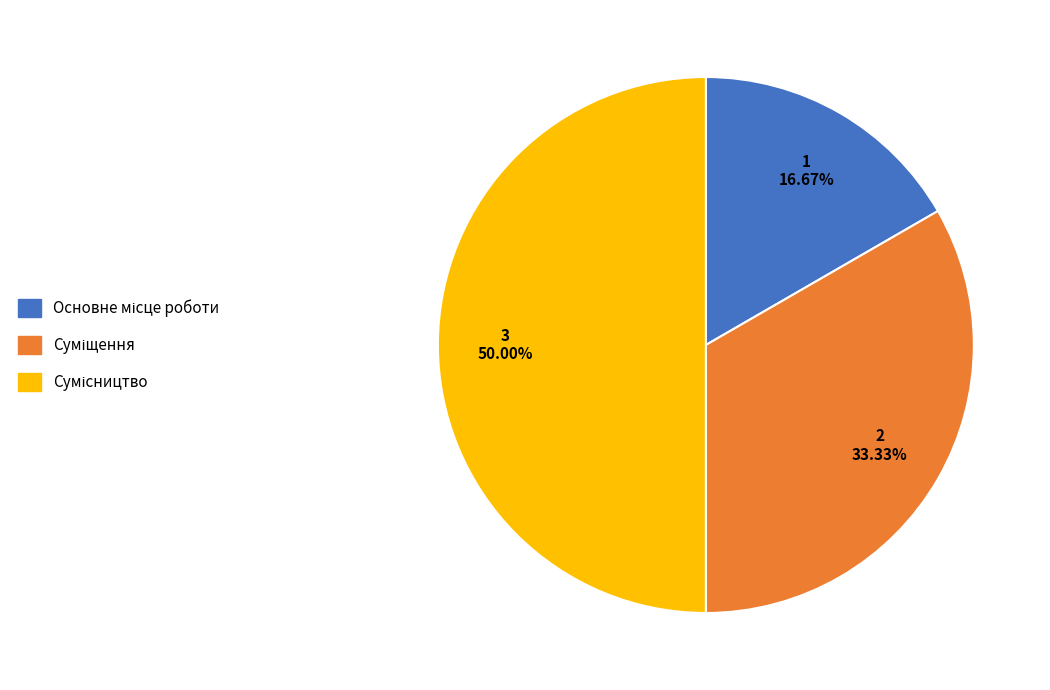

Which category has the biggest portion of the pie?

Сумісництво